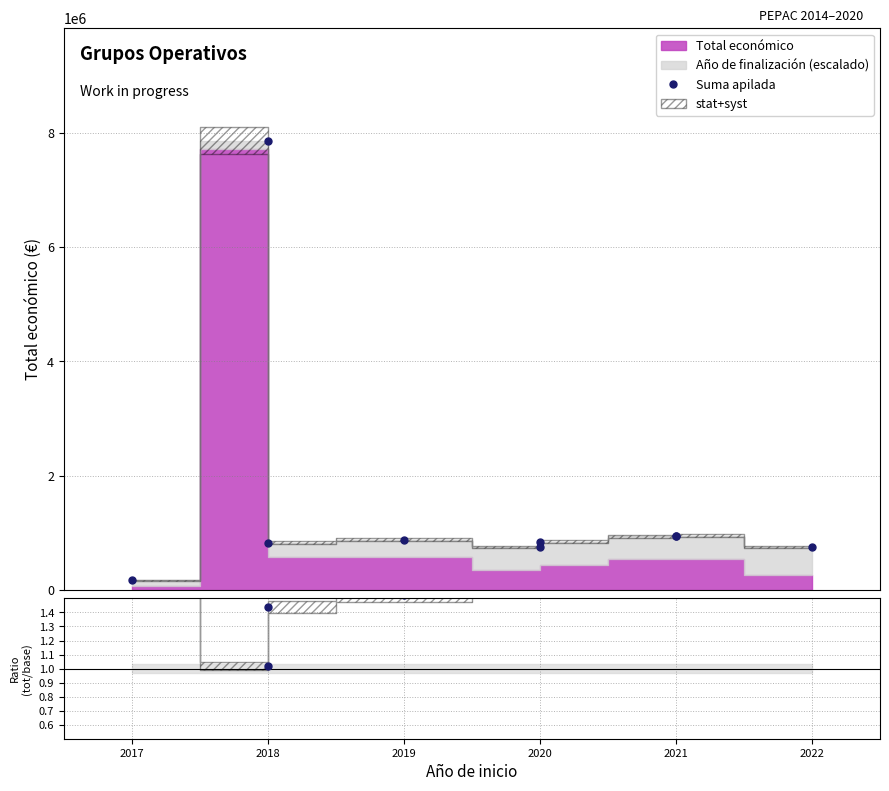

True or false: Suma apilada has a value of 1033287.9 at 2020.

False